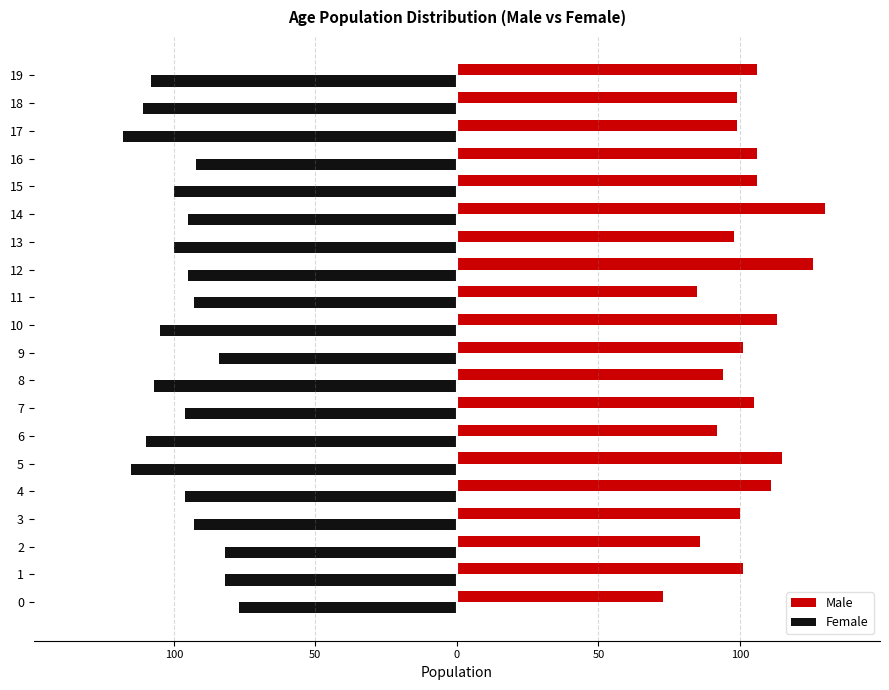

What are all the series names shown in the legend?

Male, Female